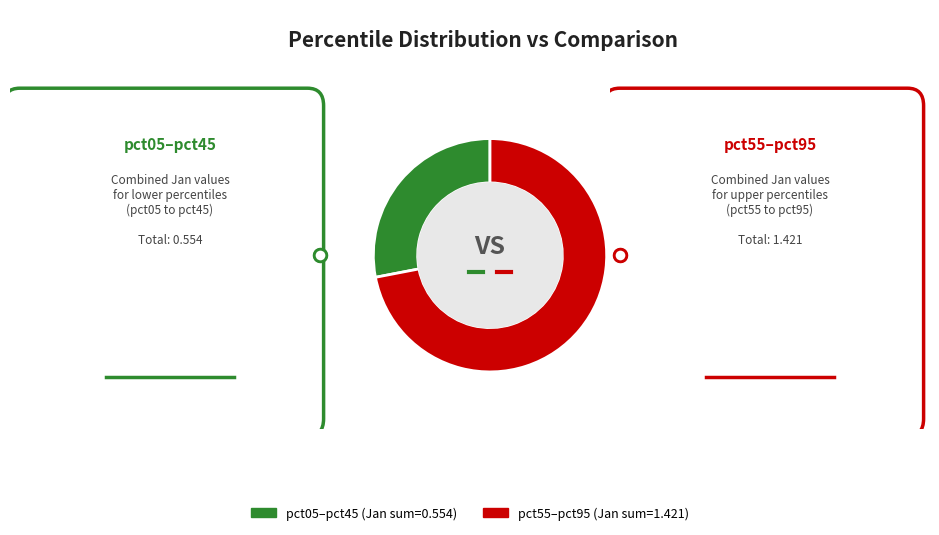

Rank the categories by value from highest to lowest.

pct55–pct95 (Jan sum=1.421), pct05–pct45 (Jan sum=0.554)